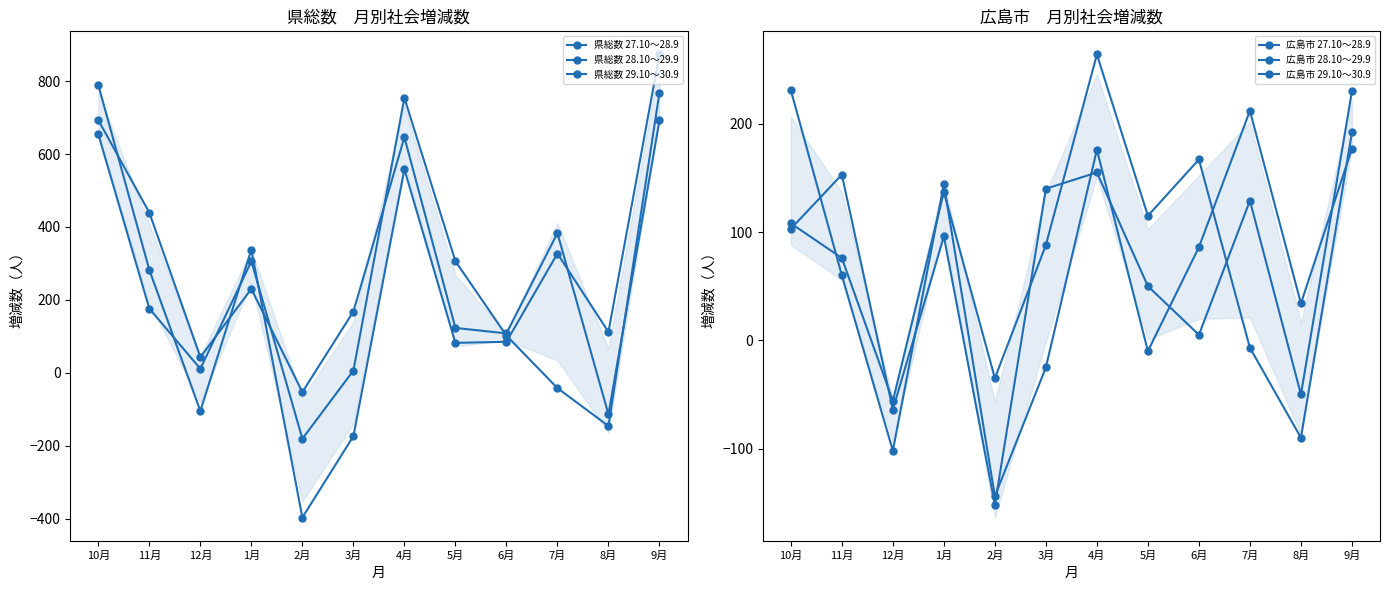

In 広島市 27.10～28.9, how many points are higher than both neighbors (excluding endpoints)?

4